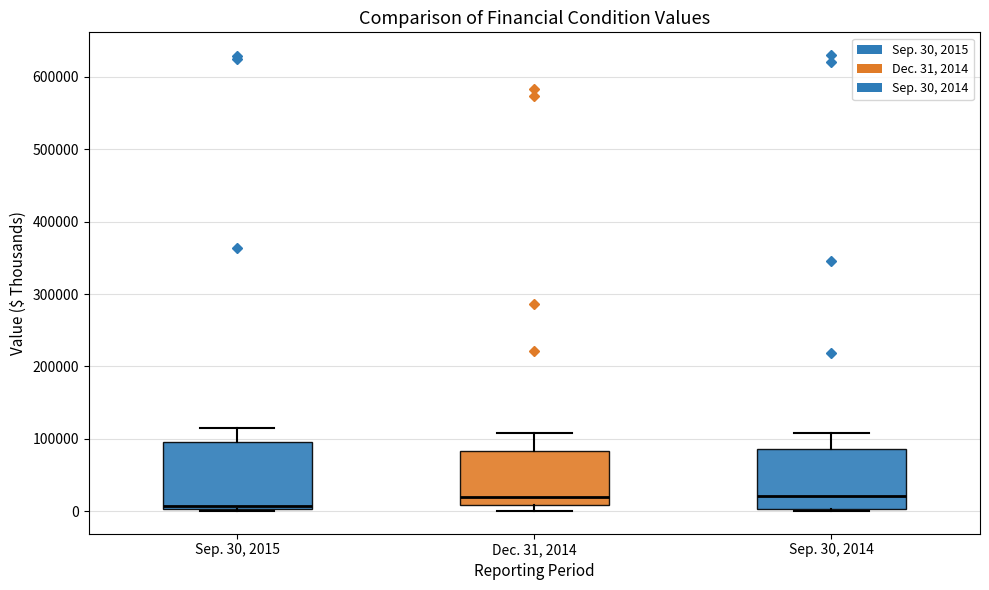

Which box's median line is the lowest?

Sep. 30, 2015